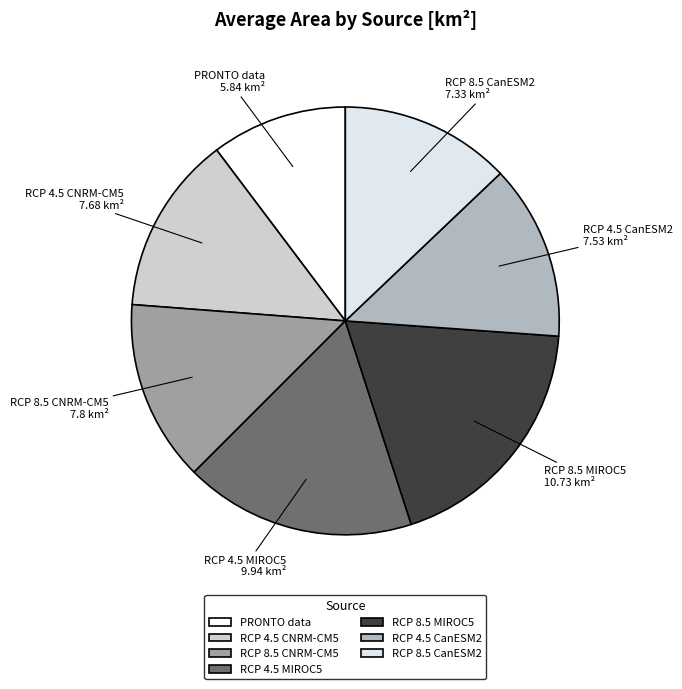

Is it true that RCP 8.5 CanESM2 is 4% of the pie?

False